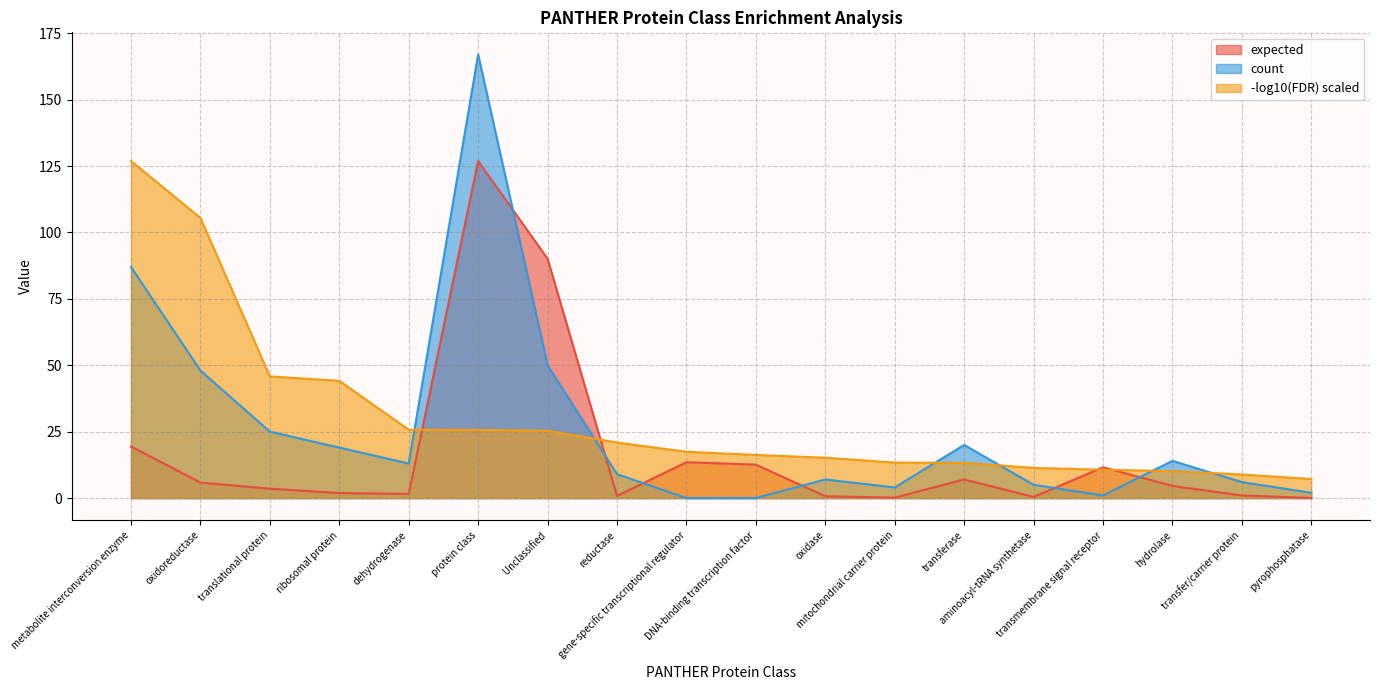

What is the label of the 6th point from the right?

transferase